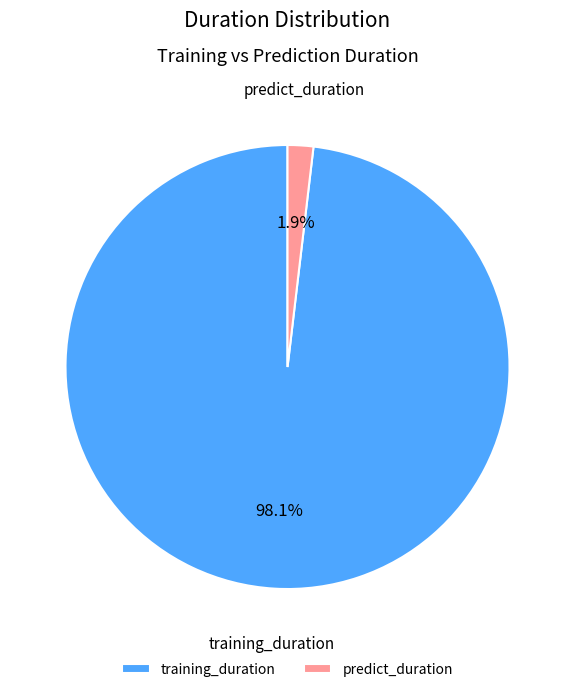

Is there a majority slice in this chart?

Yes